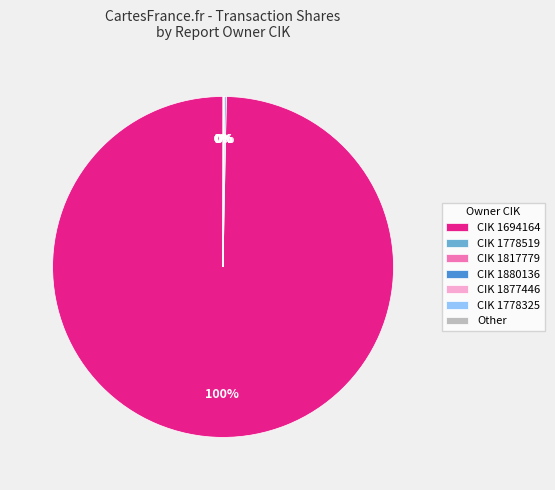

The CIK 1694164 slice represents 90% of the pie. True or false?

False